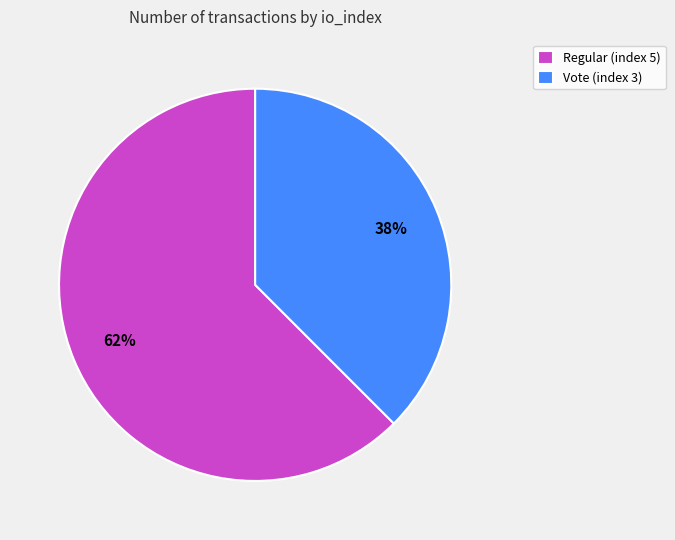

To the nearest percent, what percentage of the pie is Regular (index 5)?

62%